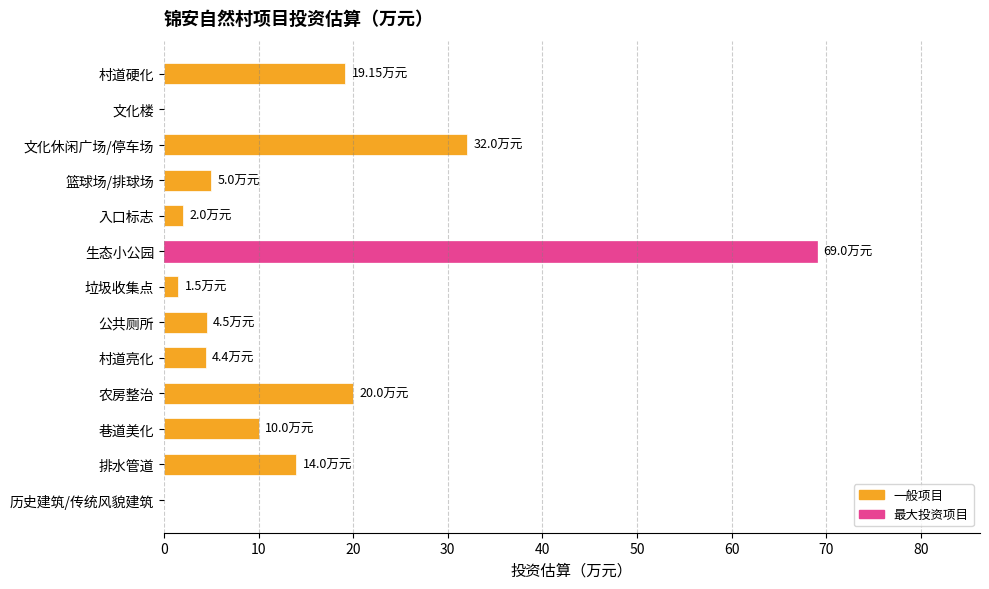

Are the bars horizontal?

Yes